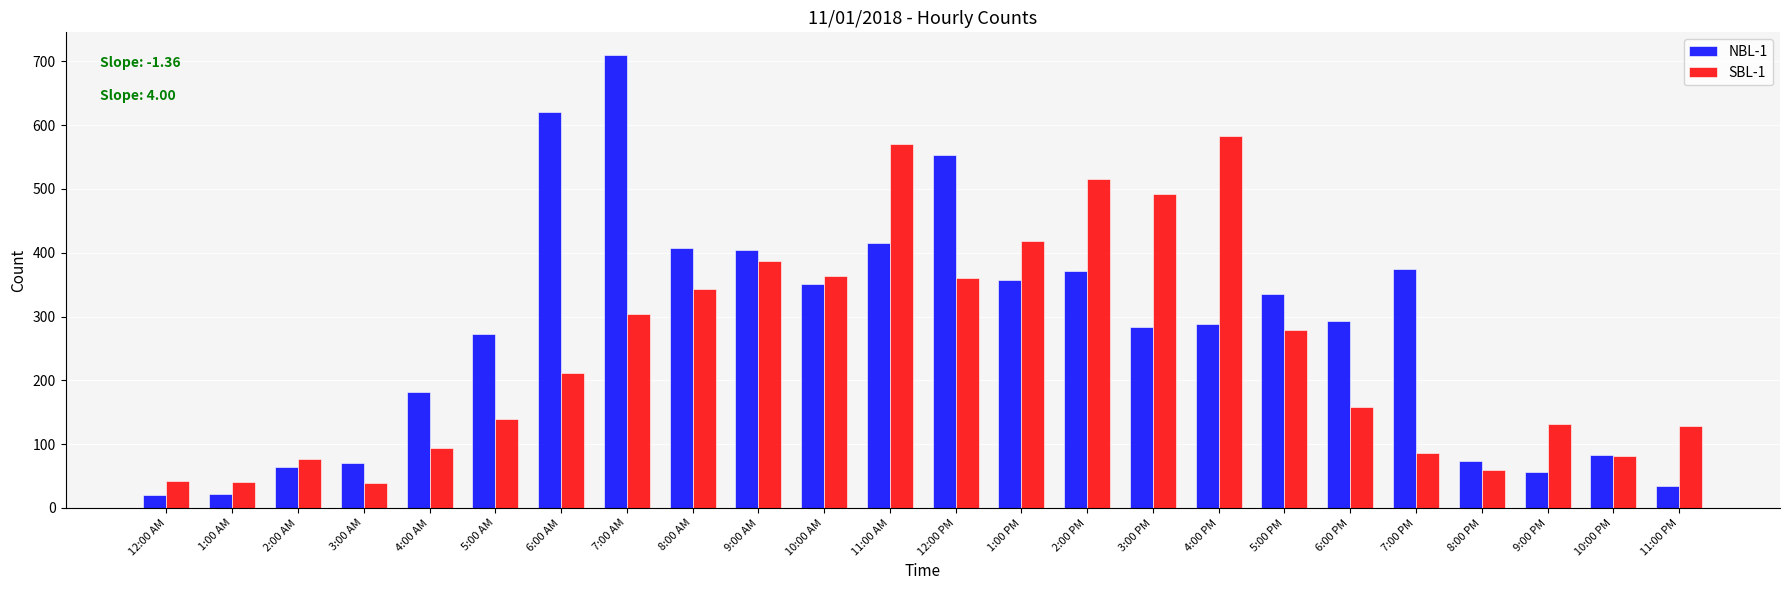

What is the label of the 24th bar from the left?

11:00 PM